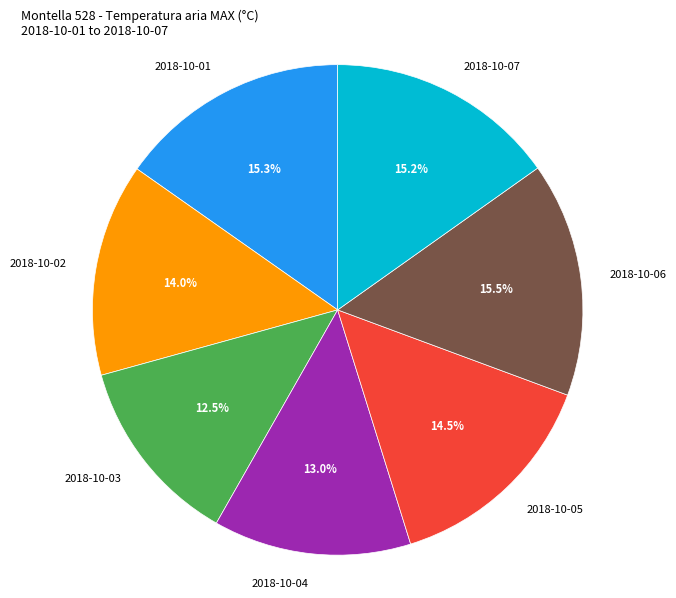

What portion of the pie excludes 2018-10-04?

87.0%